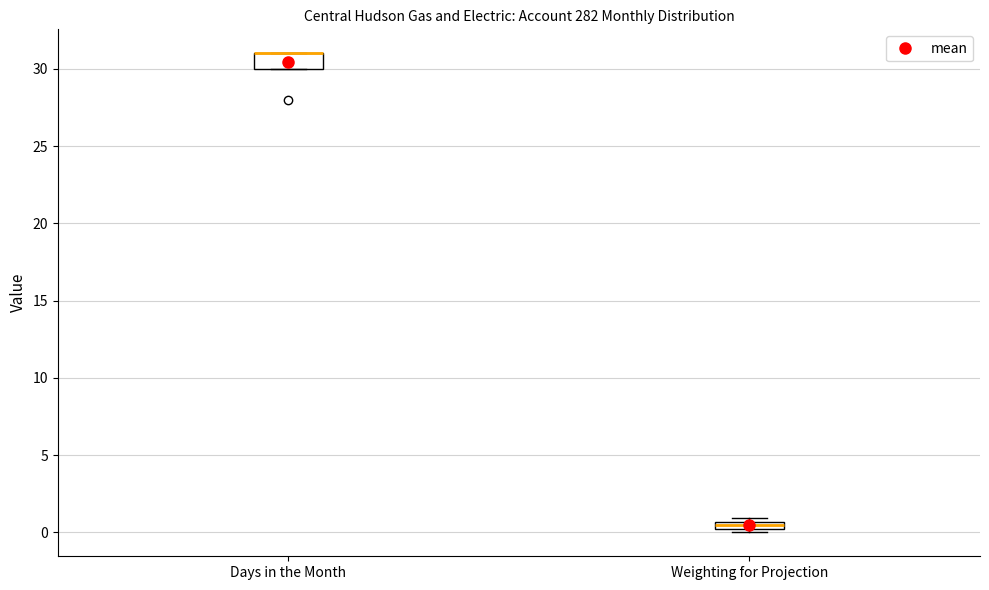

Comparing the boxes themselves (not the whiskers), which one is the tallest?

Days in the Month